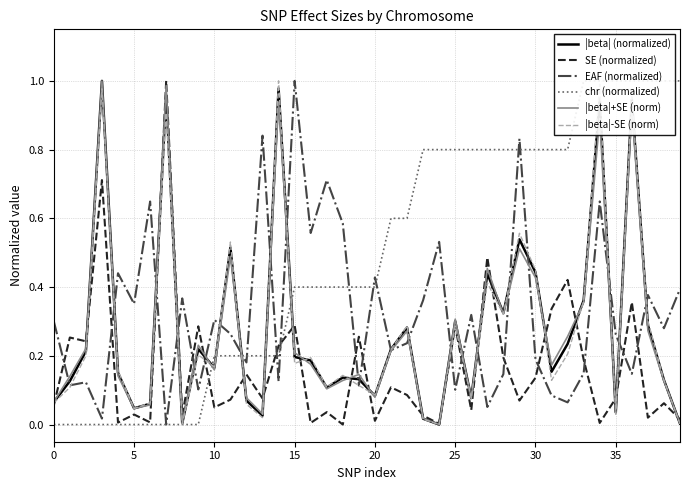

What is the spread (max minus min) of values at 22?

0.5